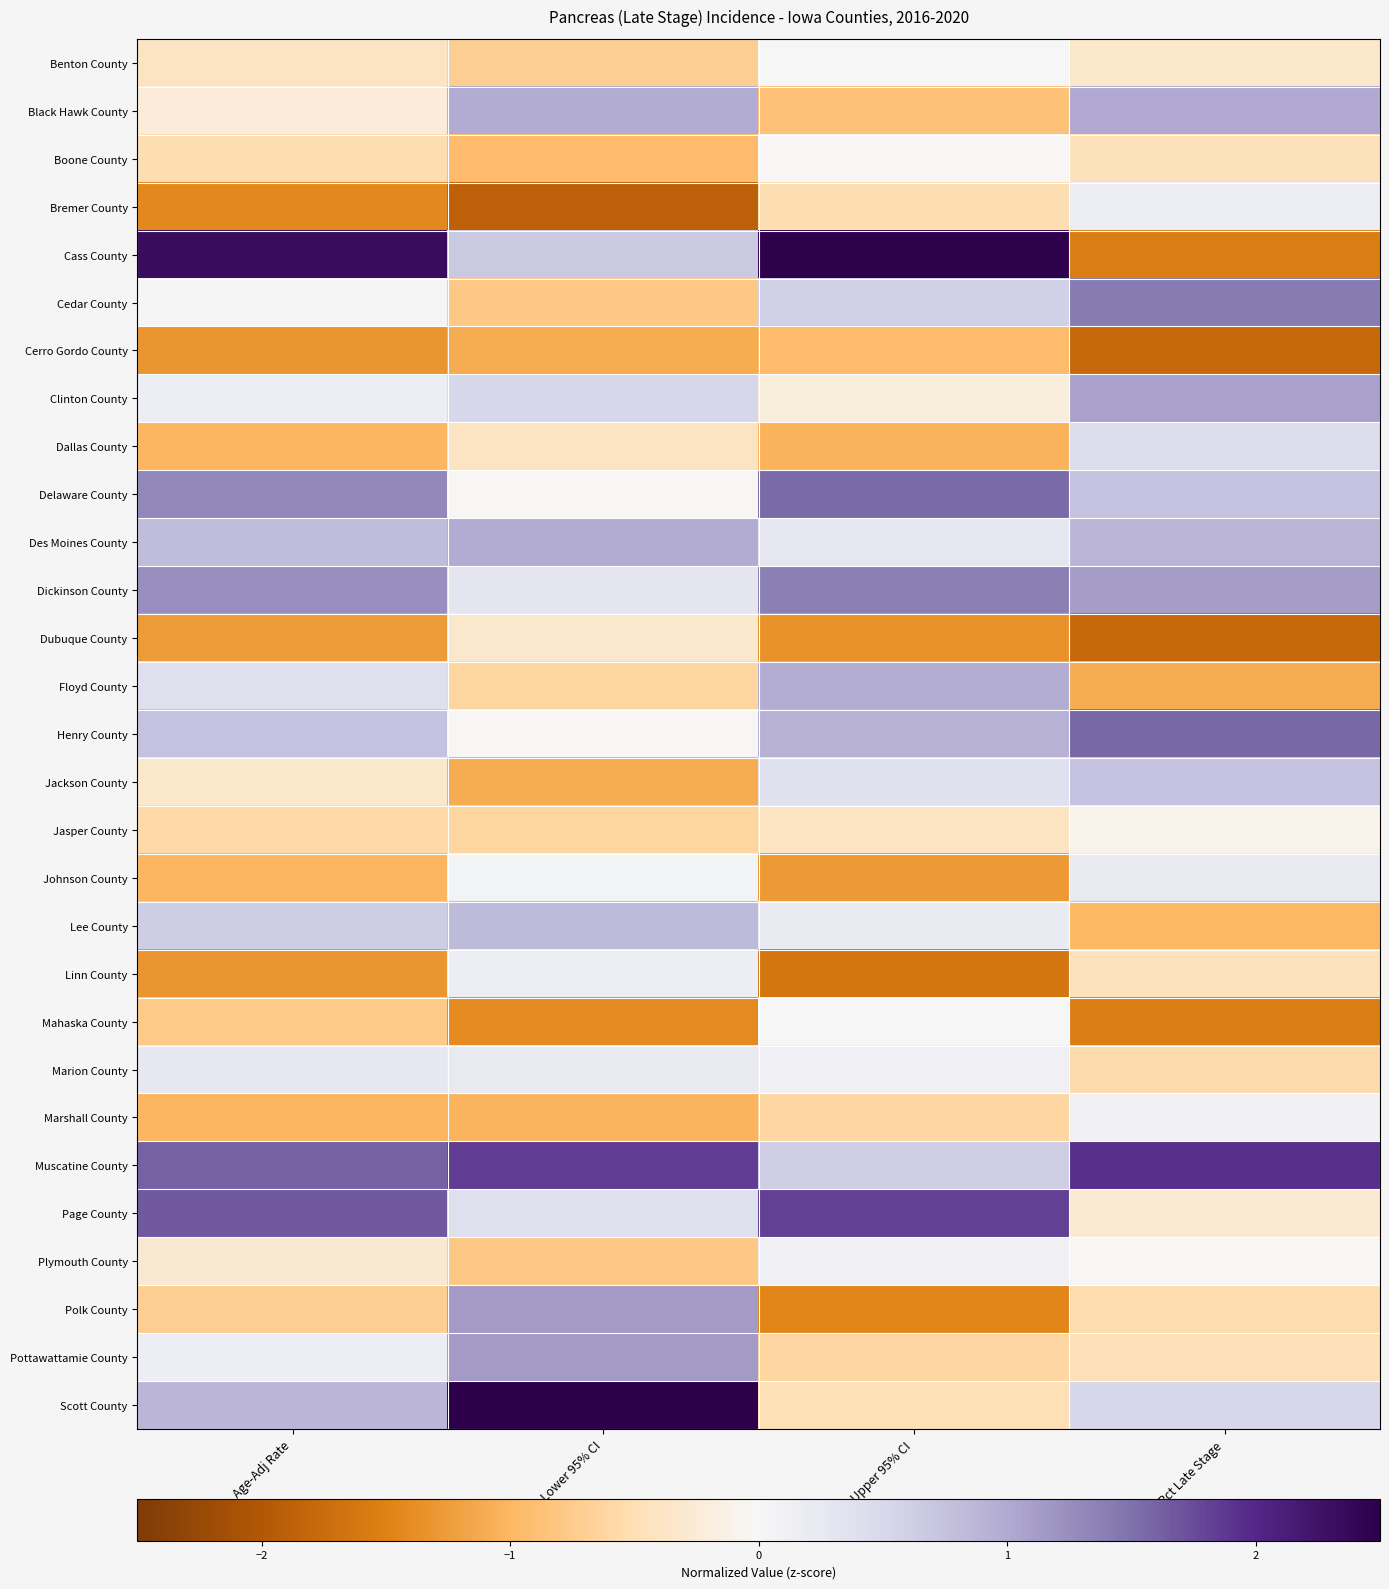

Reading left to right, what are all the values shown in this chart?

Benton County: Age-Adj Rate=-0.4	Lower 95% CI=-0.7	Upper 95% CI=0.0	Pct Late Stage=-0.3
Black Hawk County: Age-Adj Rate=-0.2	Lower 95% CI=1.0	Upper 95% CI=-0.9	Pct Late Stage=1.0
Boone County: Age-Adj Rate=-0.5	Lower 95% CI=-0.9	Upper 95% CI=-0.0	Pct Late Stage=-0.5
Bremer County: Age-Adj Rate=-1.4	Lower 95% CI=-1.9	Upper 95% CI=-0.5	Pct Late Stage=0.1
Cass County: Age-Adj Rate=2.3	Lower 95% CI=0.7	Upper 95% CI=2.5	Pct Late Stage=-1.6
Cedar County: Age-Adj Rate=0.0	Lower 95% CI=-0.8	Upper 95% CI=0.6	Pct Late Stage=1.4
Cerro Gordo County: Age-Adj Rate=-1.3	Lower 95% CI=-1.1	Upper 95% CI=-1.0	Pct Late Stage=-1.8
Clinton County: Age-Adj Rate=0.1	Lower 95% CI=0.5	Upper 95% CI=-0.2	Pct Late Stage=1.1
Dallas County: Age-Adj Rate=-1.0	Lower 95% CI=-0.4	Upper 95% CI=-1.0	Pct Late Stage=0.4
Delaware County: Age-Adj Rate=1.3	Lower 95% CI=-0.0	Upper 95% CI=1.6	Pct Late Stage=0.7
Des Moines County: Age-Adj Rate=0.8	Lower 95% CI=1.0	Upper 95% CI=0.3	Pct Late Stage=0.9
Dickinson County: Age-Adj Rate=1.2	Lower 95% CI=0.3	Upper 95% CI=1.4	Pct Late Stage=1.1
Dubuque County: Age-Adj Rate=-1.3	Lower 95% CI=-0.3	Upper 95% CI=-1.3	Pct Late Stage=-1.8
Floyd County: Age-Adj Rate=0.4	Lower 95% CI=-0.6	Upper 95% CI=1.0	Pct Late Stage=-1.1
Henry County: Age-Adj Rate=0.8	Lower 95% CI=-0.0	Upper 95% CI=0.9	Pct Late Stage=1.6
Jackson County: Age-Adj Rate=-0.3	Lower 95% CI=-1.1	Upper 95% CI=0.4	Pct Late Stage=0.7
Jasper County: Age-Adj Rate=-0.6	Lower 95% CI=-0.6	Upper 95% CI=-0.4	Pct Late Stage=-0.1
Johnson County: Age-Adj Rate=-1.0	Lower 95% CI=0.1	Upper 95% CI=-1.3	Pct Late Stage=0.2
Lee County: Age-Adj Rate=0.6	Lower 95% CI=0.8	Upper 95% CI=0.2	Pct Late Stage=-1.0
Linn County: Age-Adj Rate=-1.3	Lower 95% CI=0.1	Upper 95% CI=-1.6	Pct Late Stage=-0.4
Mahaska County: Age-Adj Rate=-0.8	Lower 95% CI=-1.4	Upper 95% CI=0.0	Pct Late Stage=-1.6
Marion County: Age-Adj Rate=0.3	Lower 95% CI=0.2	Upper 95% CI=0.1	Pct Late Stage=-0.6
Marshall County: Age-Adj Rate=-1.0	Lower 95% CI=-1.0	Upper 95% CI=-0.6	Pct Late Stage=0.1
Muscatine County: Age-Adj Rate=1.6	Lower 95% CI=1.8	Upper 95% CI=0.6	Pct Late Stage=1.9
Page County: Age-Adj Rate=1.7	Lower 95% CI=0.4	Upper 95% CI=1.8	Pct Late Stage=-0.3
Plymouth County: Age-Adj Rate=-0.3	Lower 95% CI=-0.8	Upper 95% CI=0.1	Pct Late Stage=-0.0
Polk County: Age-Adj Rate=-0.7	Lower 95% CI=1.1	Upper 95% CI=-1.5	Pct Late Stage=-0.5
Pottawattamie County: Age-Adj Rate=0.1	Lower 95% CI=1.1	Upper 95% CI=-0.6	Pct Late Stage=-0.5
Scott County: Age-Adj Rate=0.9	Lower 95% CI=2.5	Upper 95% CI=-0.5	Pct Late Stage=0.5